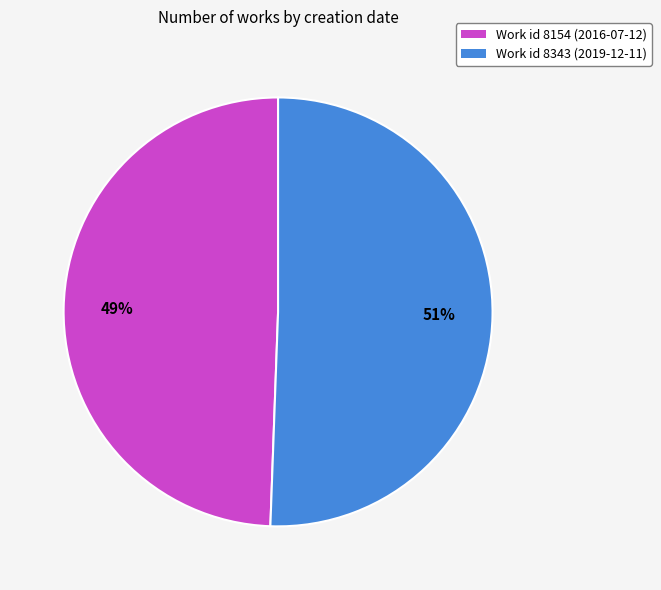

Which slice represents more than half of the pie?

Work id 8343 (2019-12-11)